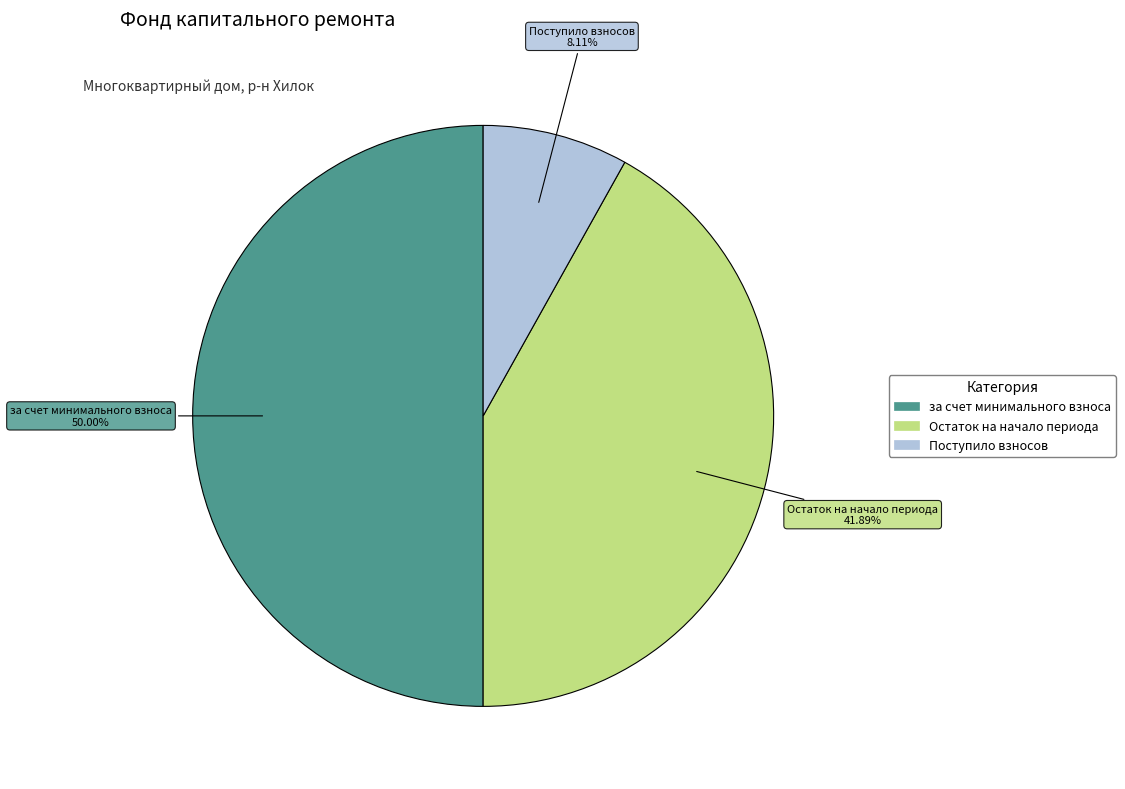

To the nearest percent, what is the difference between the largest and smallest slice percentages?

42%